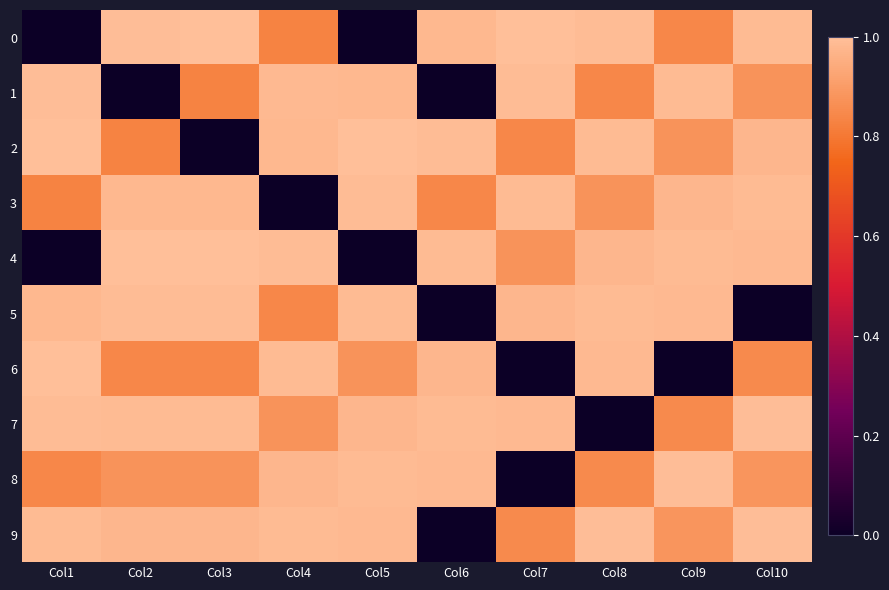

How many distinct data groups are displayed?

10